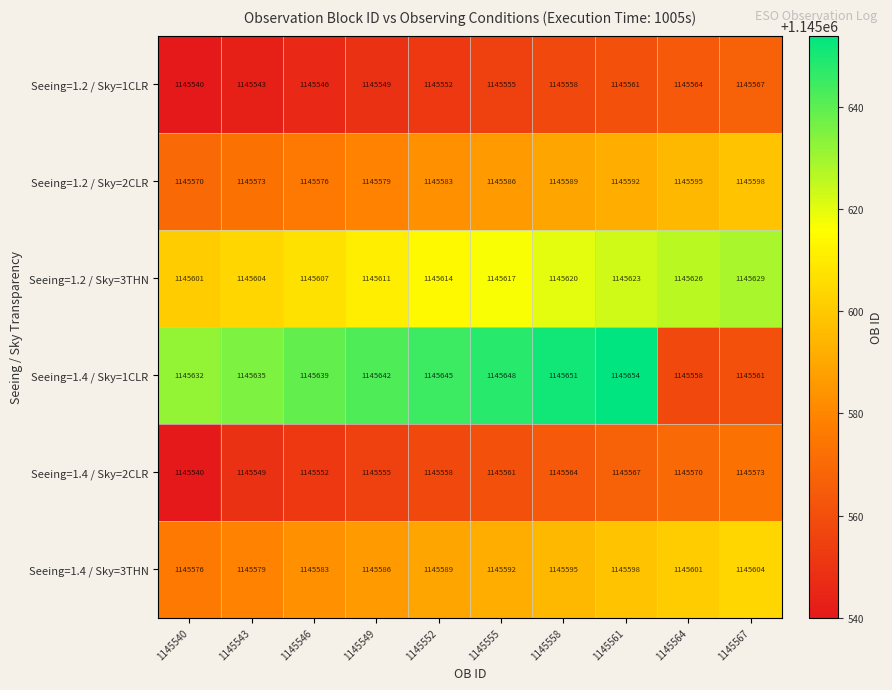

What is the difference between the Seeing=1.2 / Sky=2CLR values at 1145552 and 1145555?

3